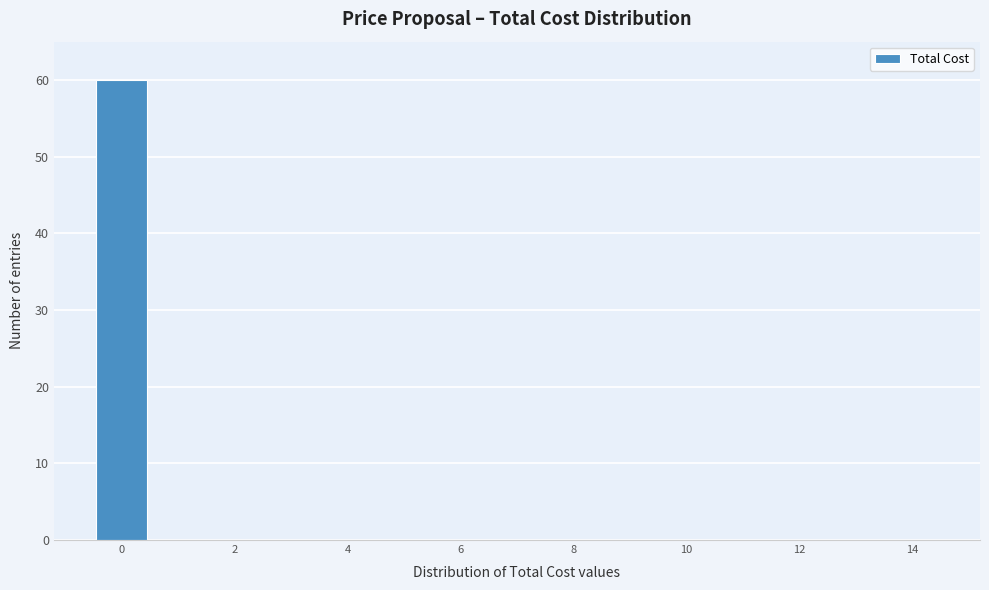

Reading left to right, list every bar in this chart as the range it spans on the x-axis followed by its height. Neither the bar edges nor the heights are printed on the chart, so give them approximately, as read against the axes.

-0.5 to 0.5: 60
0.5 to 1.5: 0
1.5 to 2.5: 0
2.5 to 3.5: 0
3.5 to 4.5: 0
4.5 to 5.5: 0
5.5 to 6.5: 0
6.5 to 7.5: 0
7.5 to 8.5: 0
8.5 to 9.5: 0
9.5 to 10.5: 0
10.5 to 11.5: 0
11.5 to 12.5: 0
12.5 to 13.5: 0
13.5 to 14.5: 0